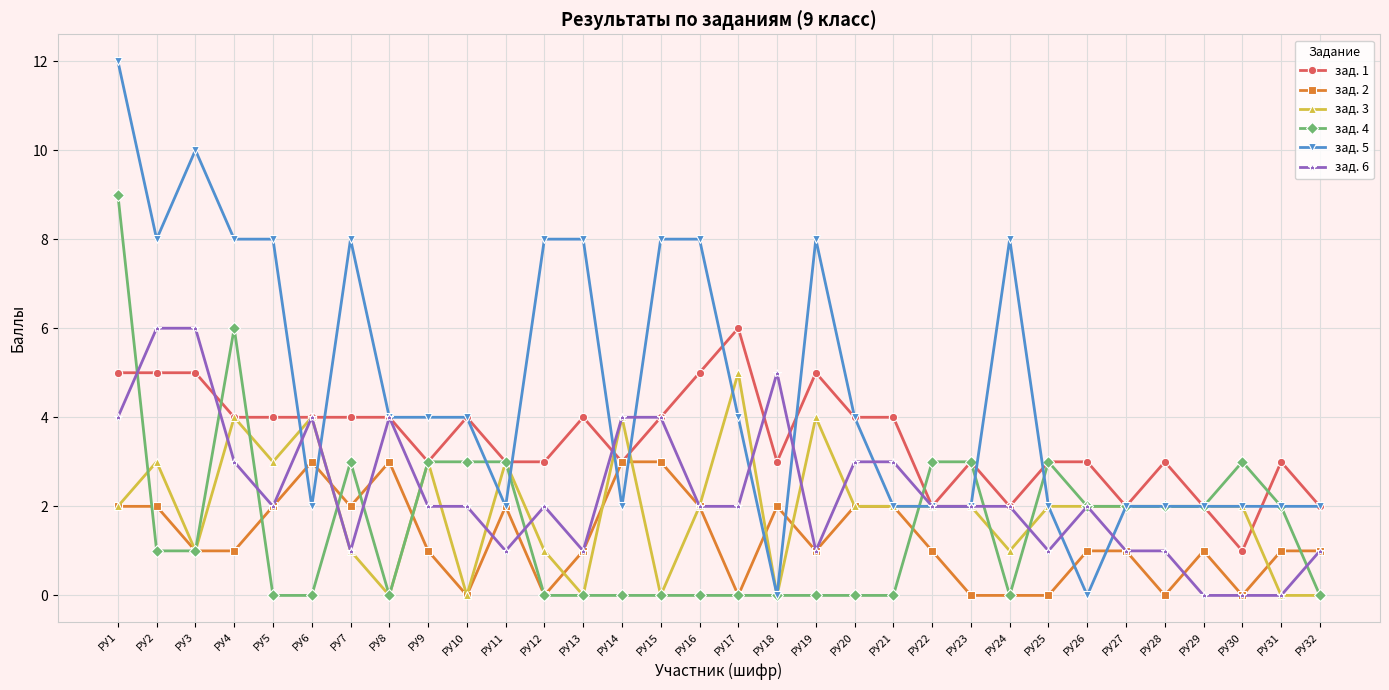

Which category has the highest value across all series?

РУ1